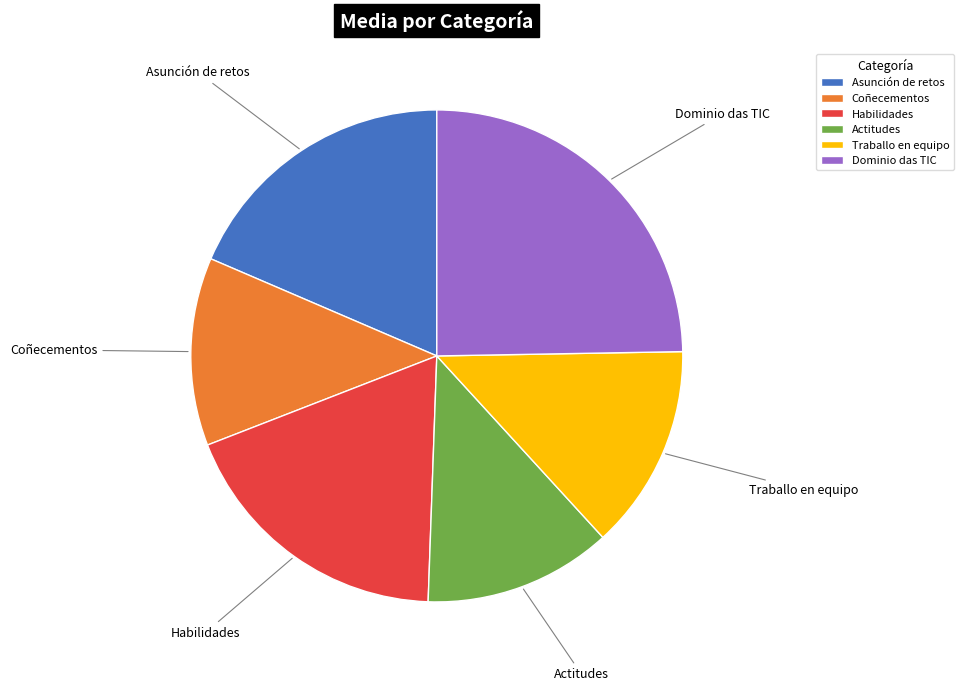

Do Habilidades and Coñecementos together represent more than half of the pie?

No